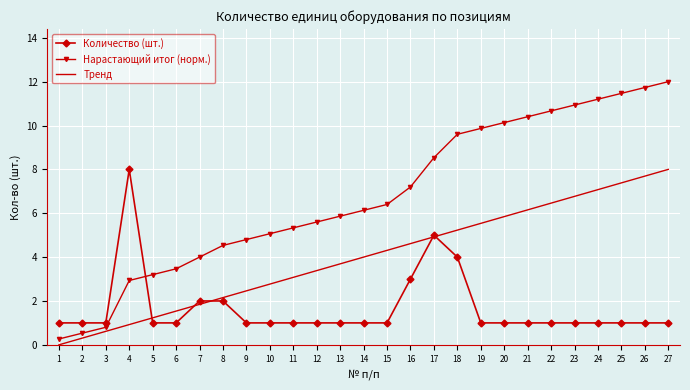

What is the spread (max minus min) of values at 2?

0.7